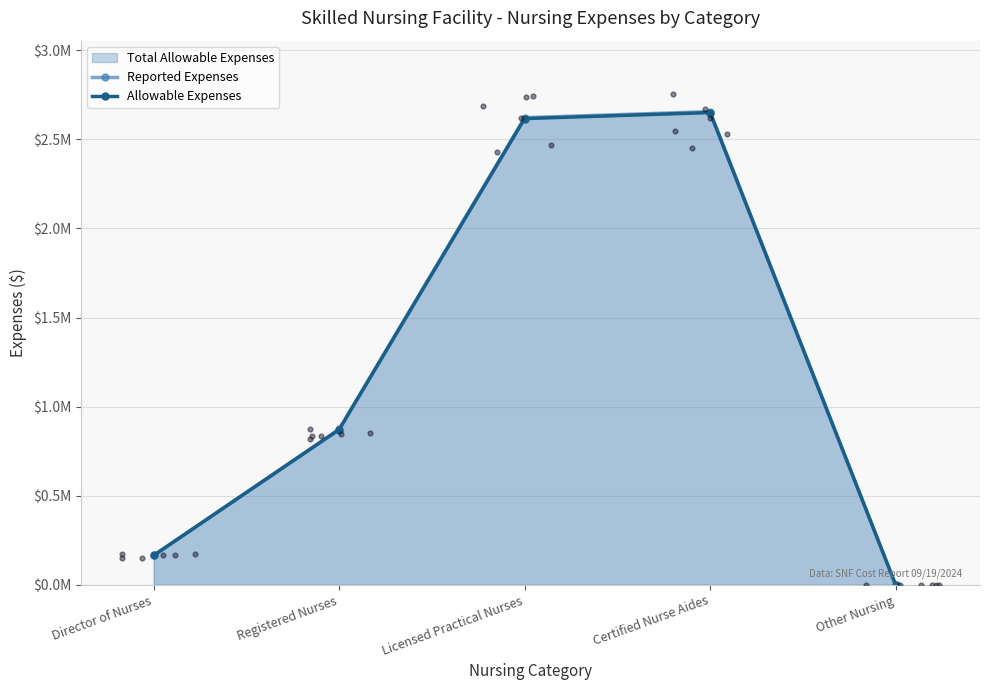

Which series reaches the minimum Y coordinate?

Reported Expenses